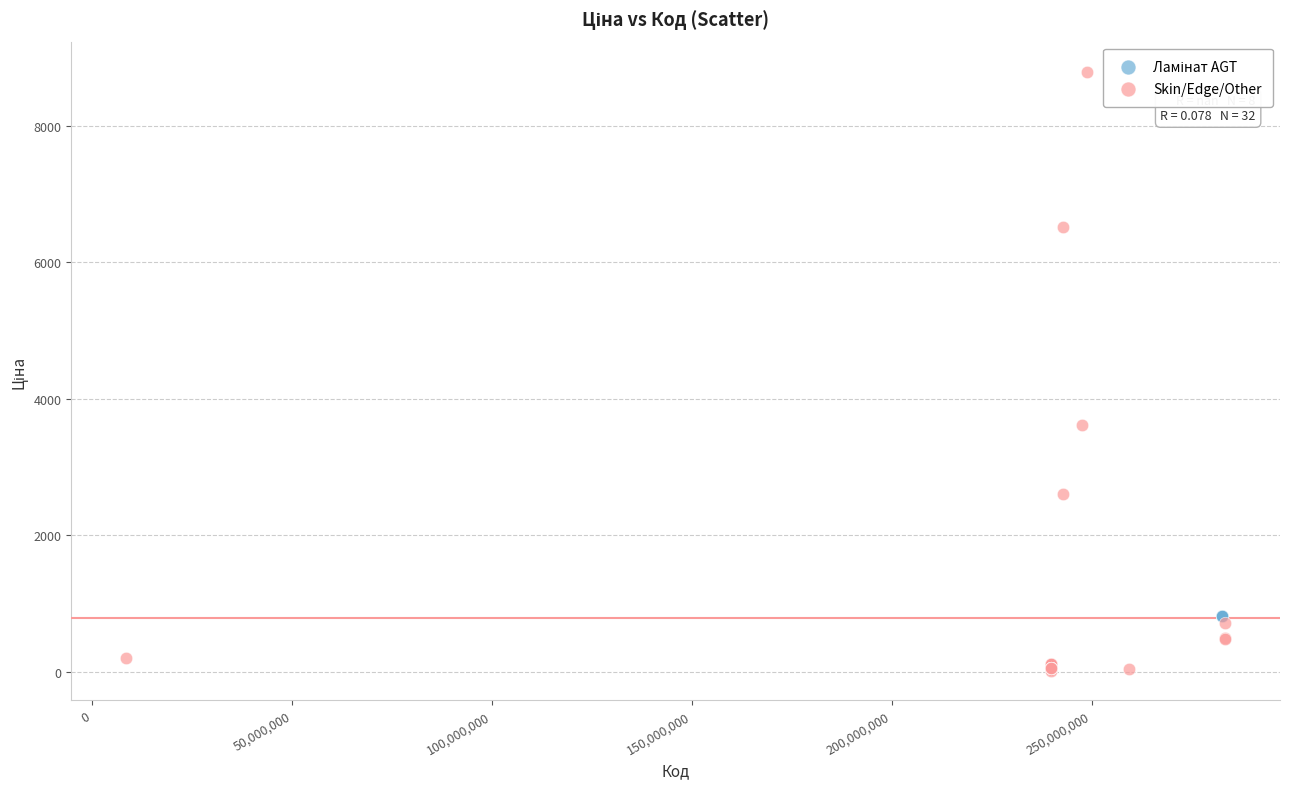

Which series contains the lowest Y value?

Skin/Edge/Other